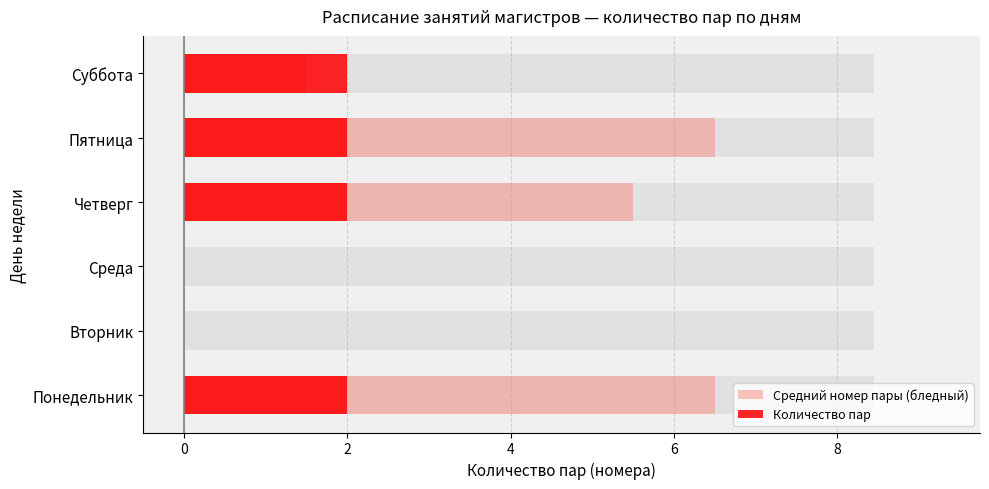

How many values in the Средний номер пары (бледный) series are below 5?

3